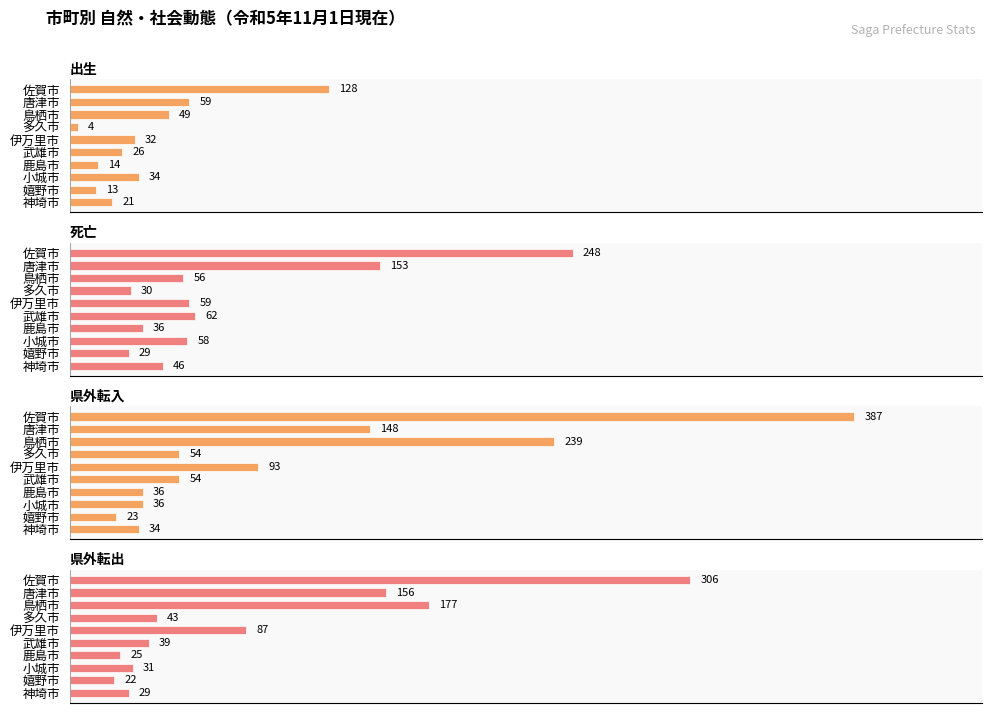

What are all the series names shown in the legend?

出生, 死亡, 県外転入, 県外転出